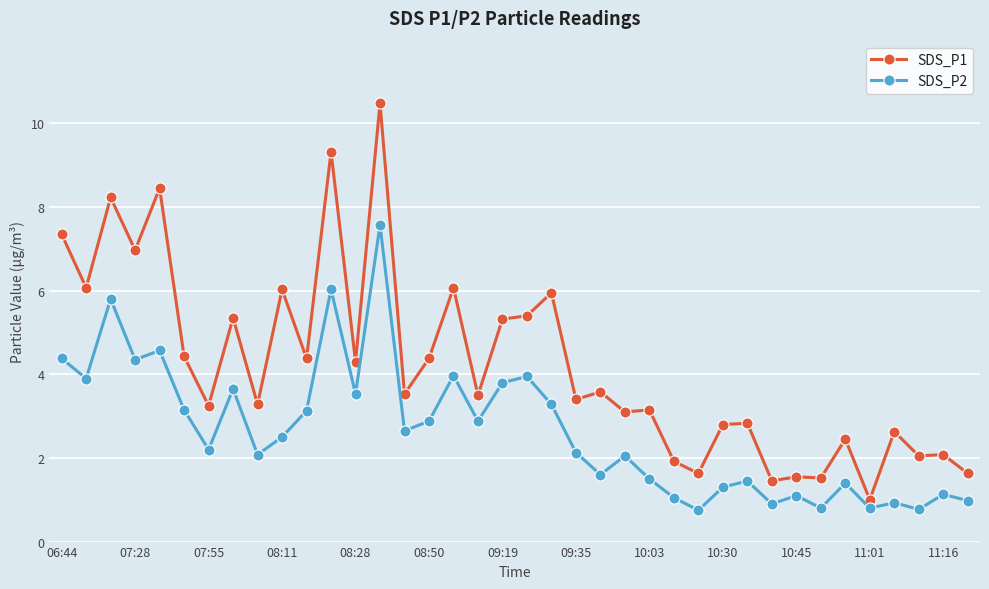

True or false: SDS_P2 and SDS_P1 intersect in this chart.

False